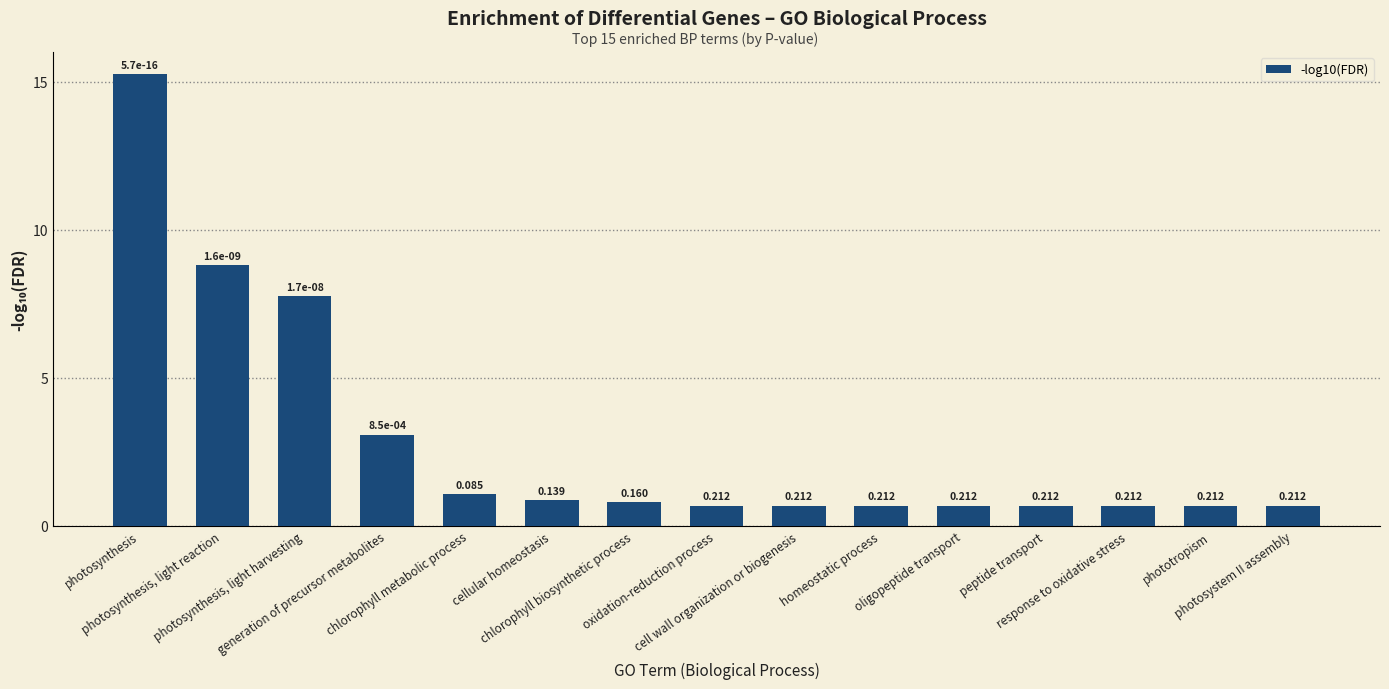

How many bars are there in total?

15